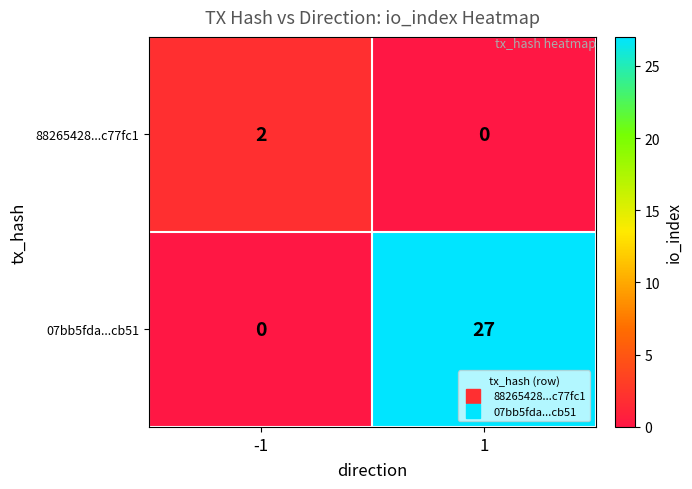

Reading right to left, list all the values displayed in this chart.

88265428...c77fc1: 1=0	-1=2
07bb5fda...cb51: 1=27	-1=0